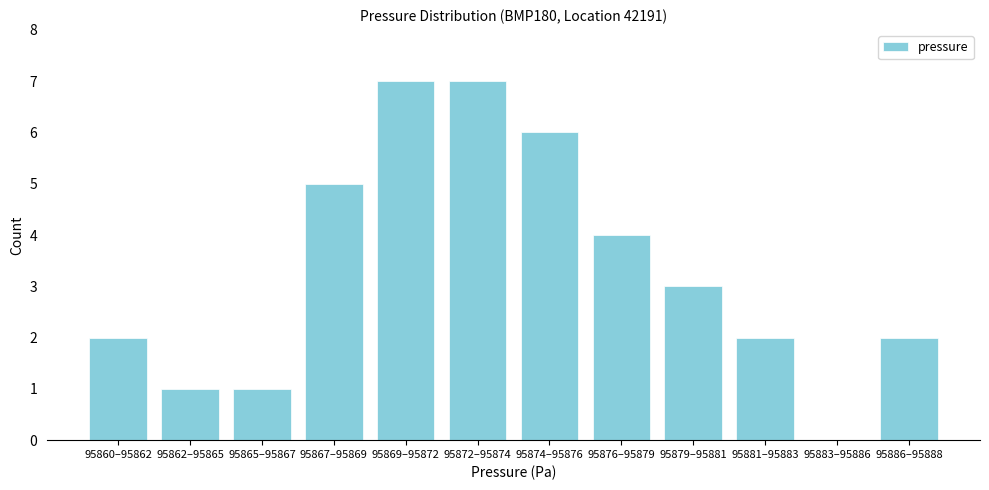

Reading left to right, list all the values displayed in this chart.

95860–95862=2	95862–95865=1	95865–95867=1	95867–95869=5	95869–95872=7	95872–95874=7	95874–95876=6	95876–95879=4	95879–95881=3	95881–95883=2	95883–95886=0	95886–95888=2